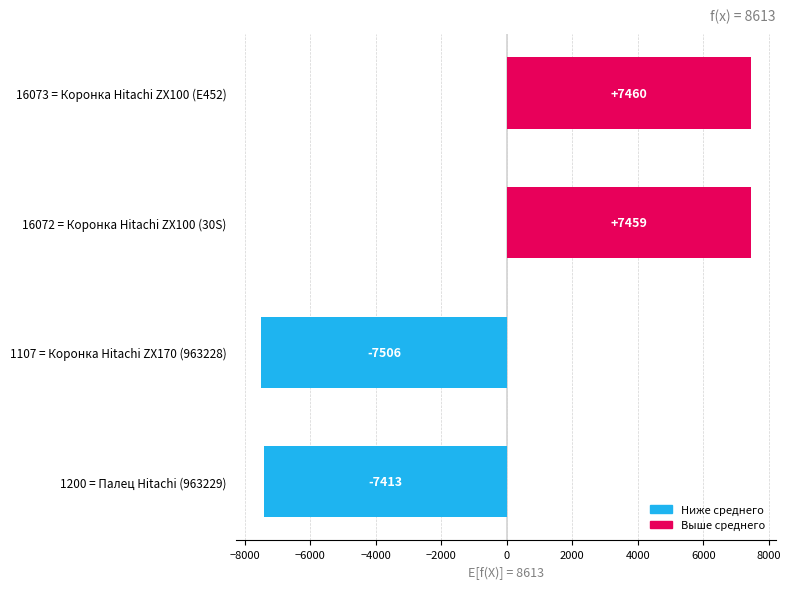

What is the minimum value shown in the chart?

-7506